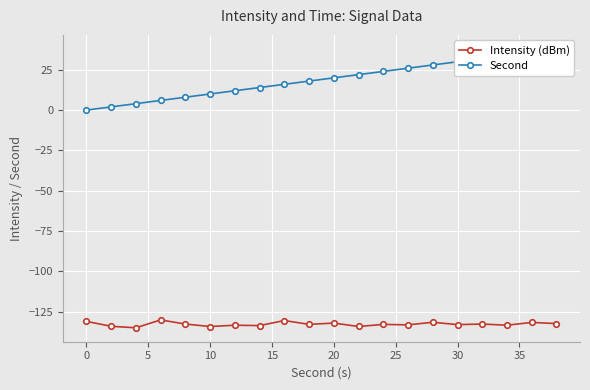

How many interior local valleys does the Intensity (dBm) series have?

8